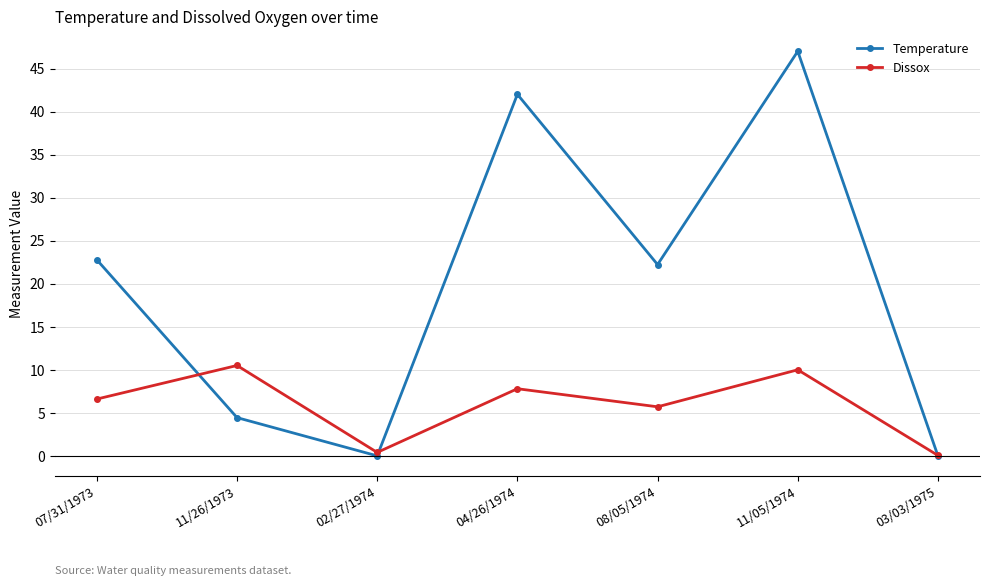

What is the value of the Dissox point at the 6th from the left?

10.0